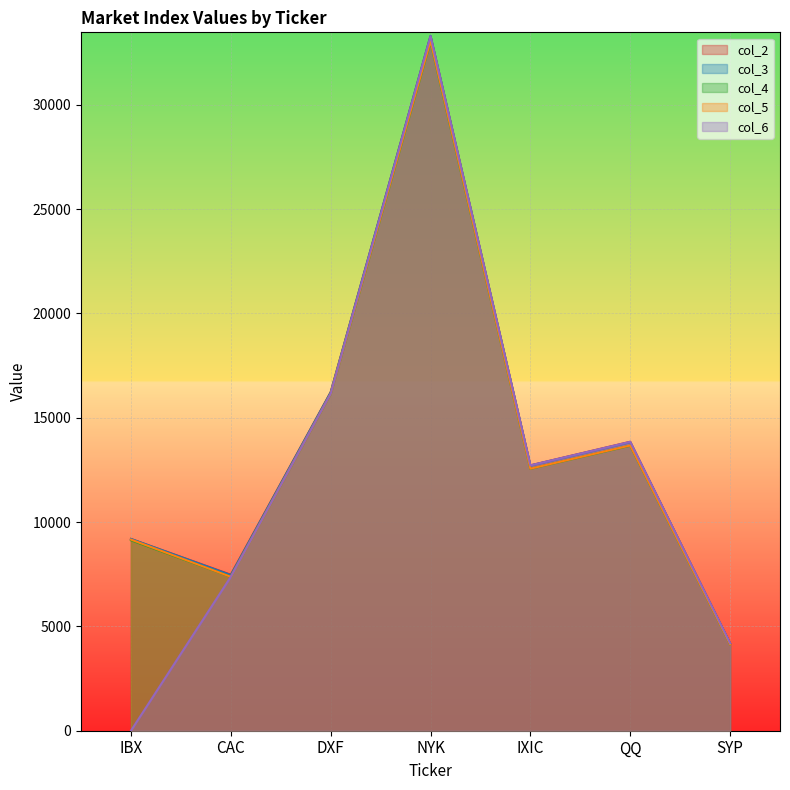

Is the value of col_4 at IXIC greater than the value of col_5 at NYK?

No